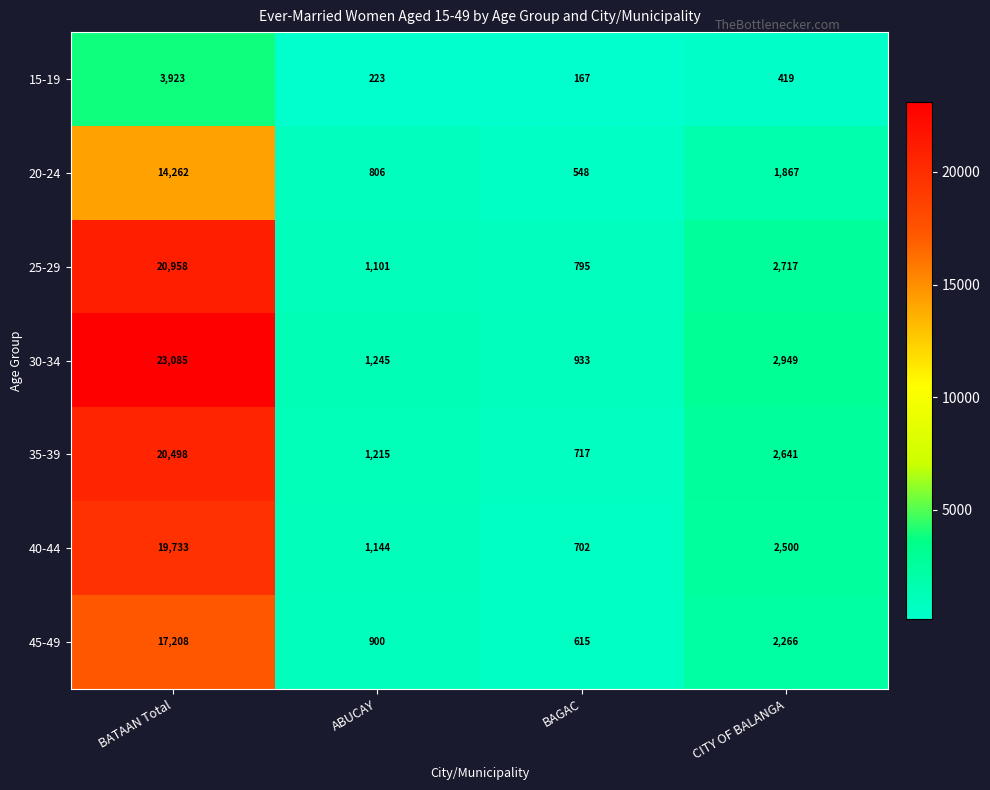

What is the difference between the maximum and minimum values in the 15-19 series?

3756